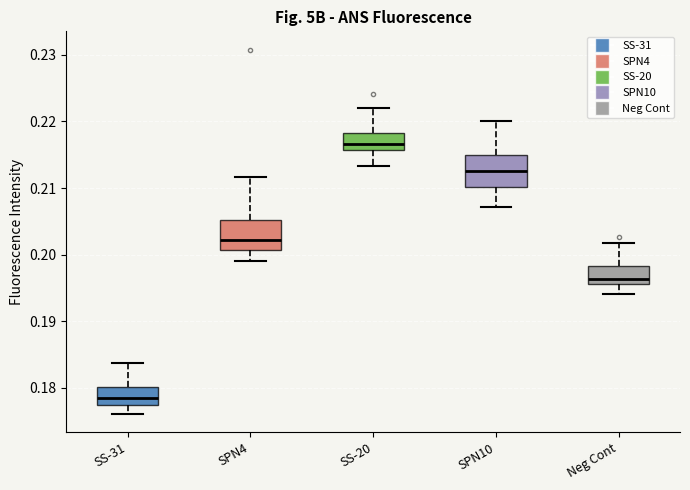

Where does the lower whisker of the box for SS-20 end on the y-axis? The values are not printed on the chart, so give them approximately, as read against the axis.

0.213